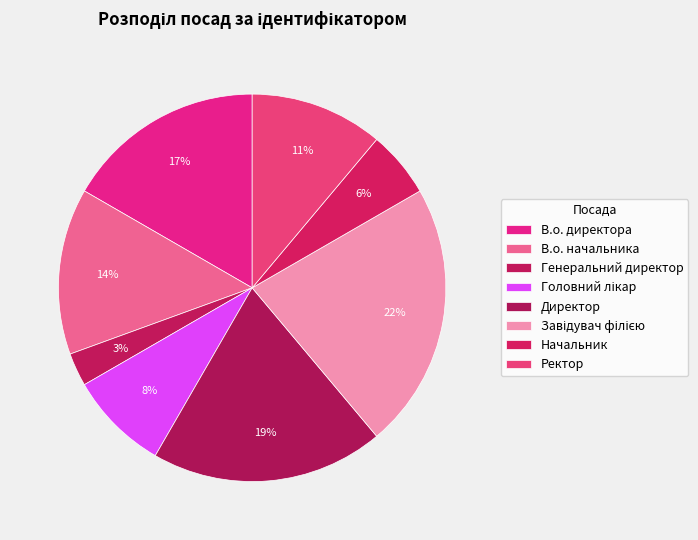

Does Директор represent more than half of the total?

No